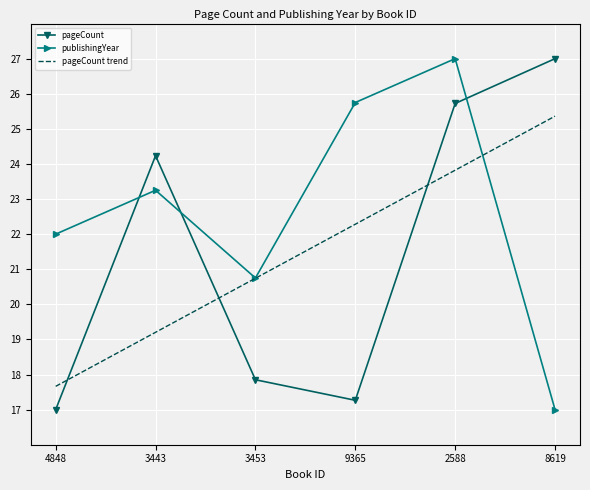

Is the value of pageCount trend at 3443 greater than the value of publishingYear at 2588?

No